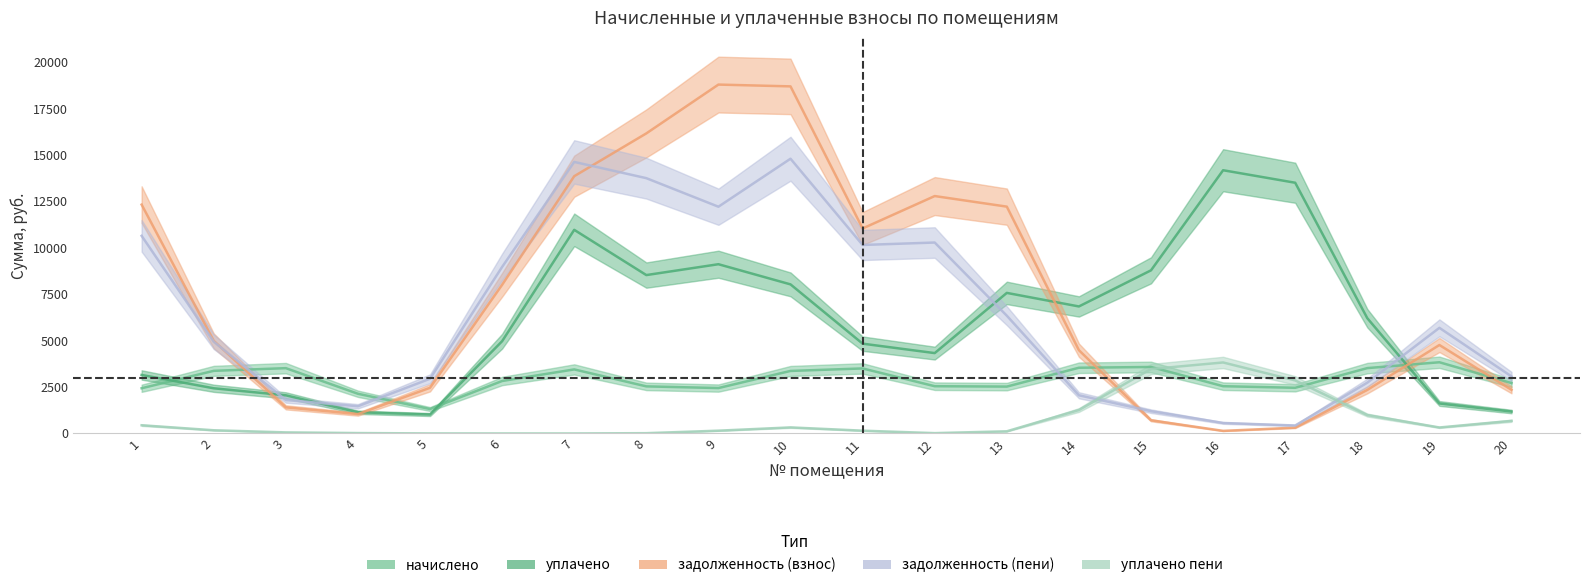

Which series has the largest total across all categories?

задолженность (взнос)